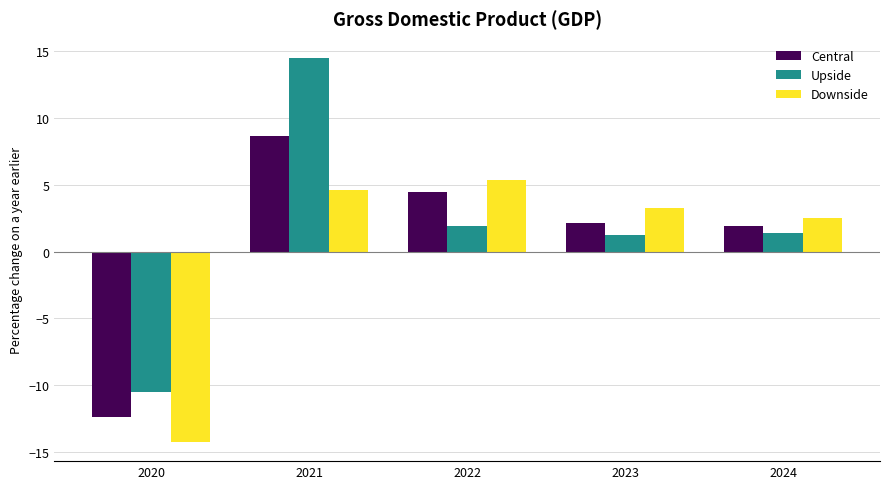

Rank the series at 2022 from lowest to highest value.

Upside, Central, Downside